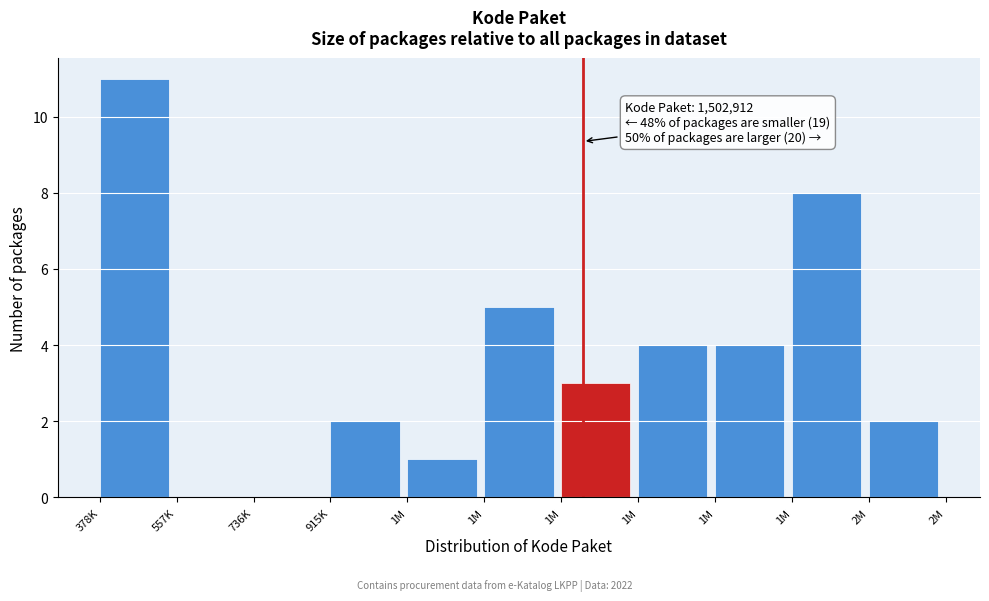

Are the bars horizontal?

No